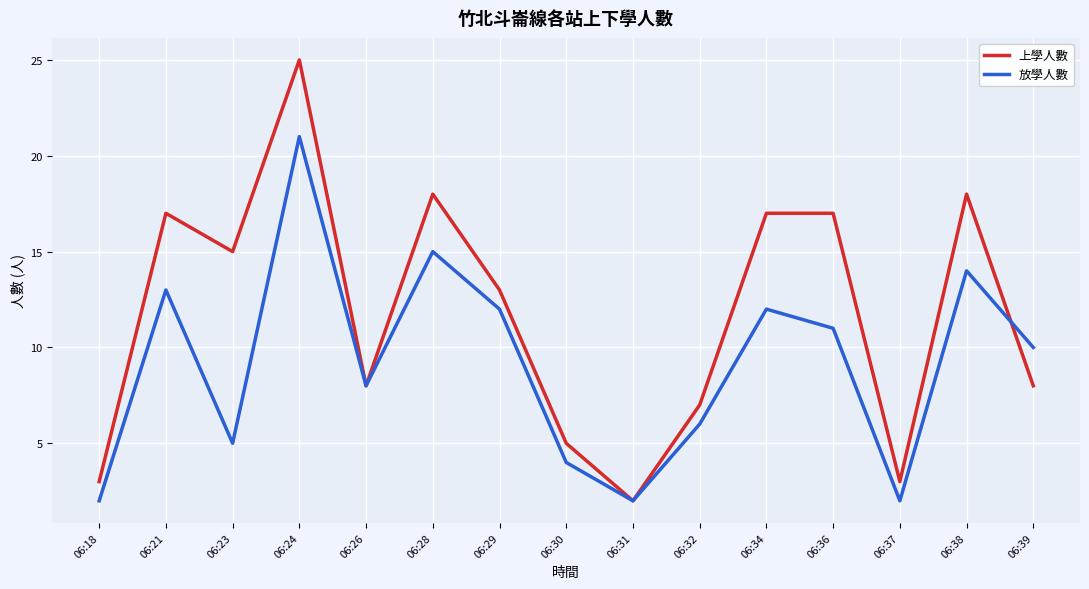

Which category has the highest value in the 上學人數 series?

06:24